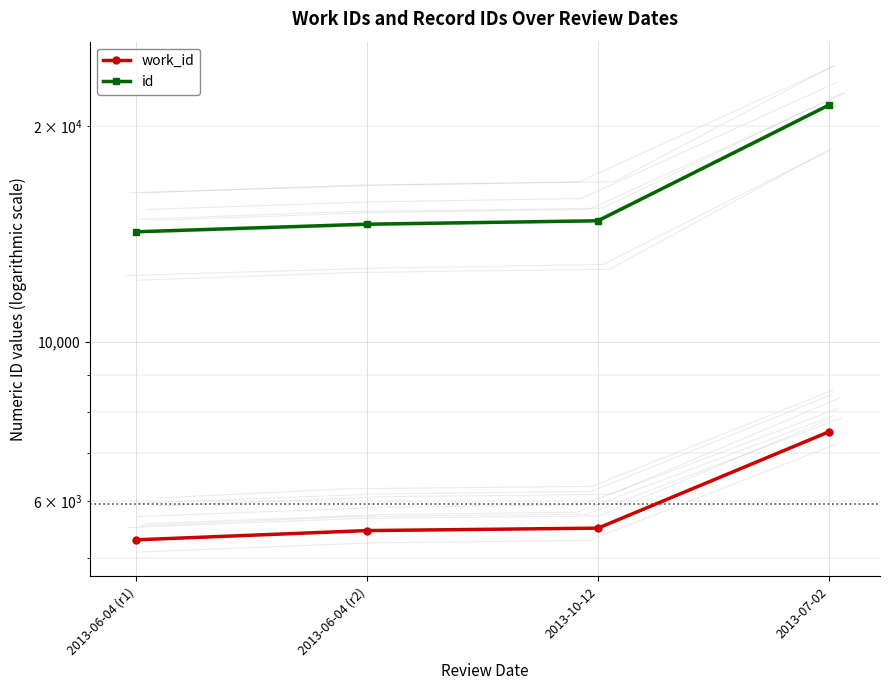

How many distinct data groups are displayed?

2